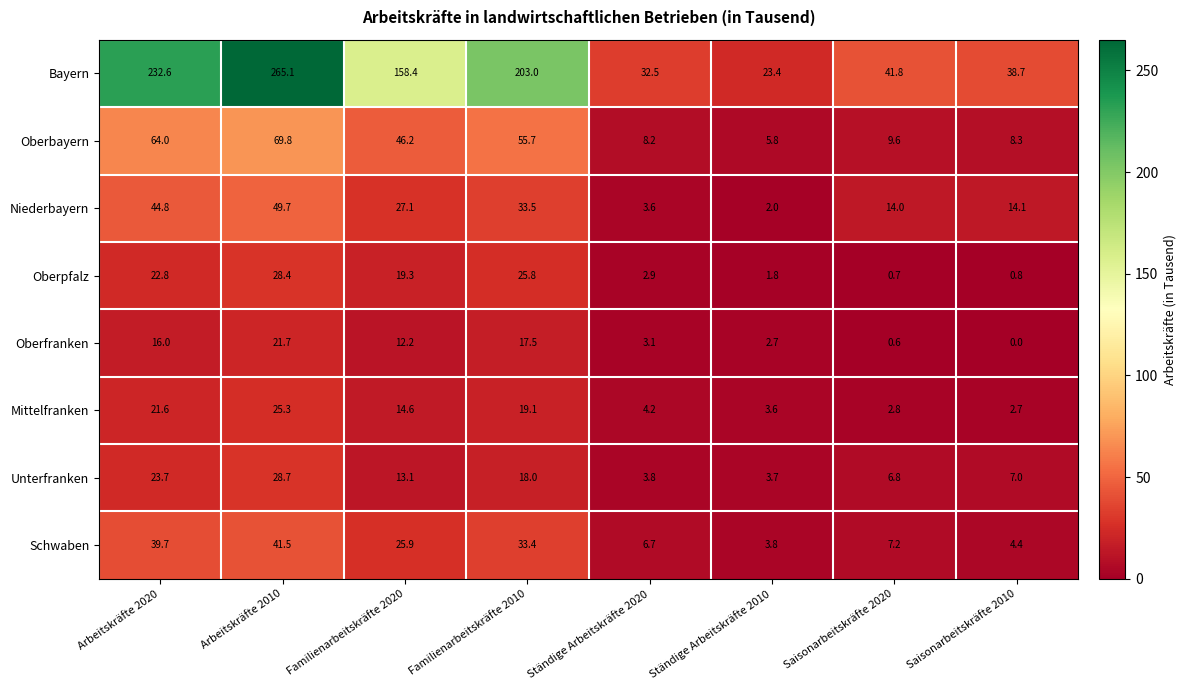

What is the sum of the Unterfranken values at Saisonarbeitskräfte 2020 and Familienarbeitskräfte 2020?

19.9